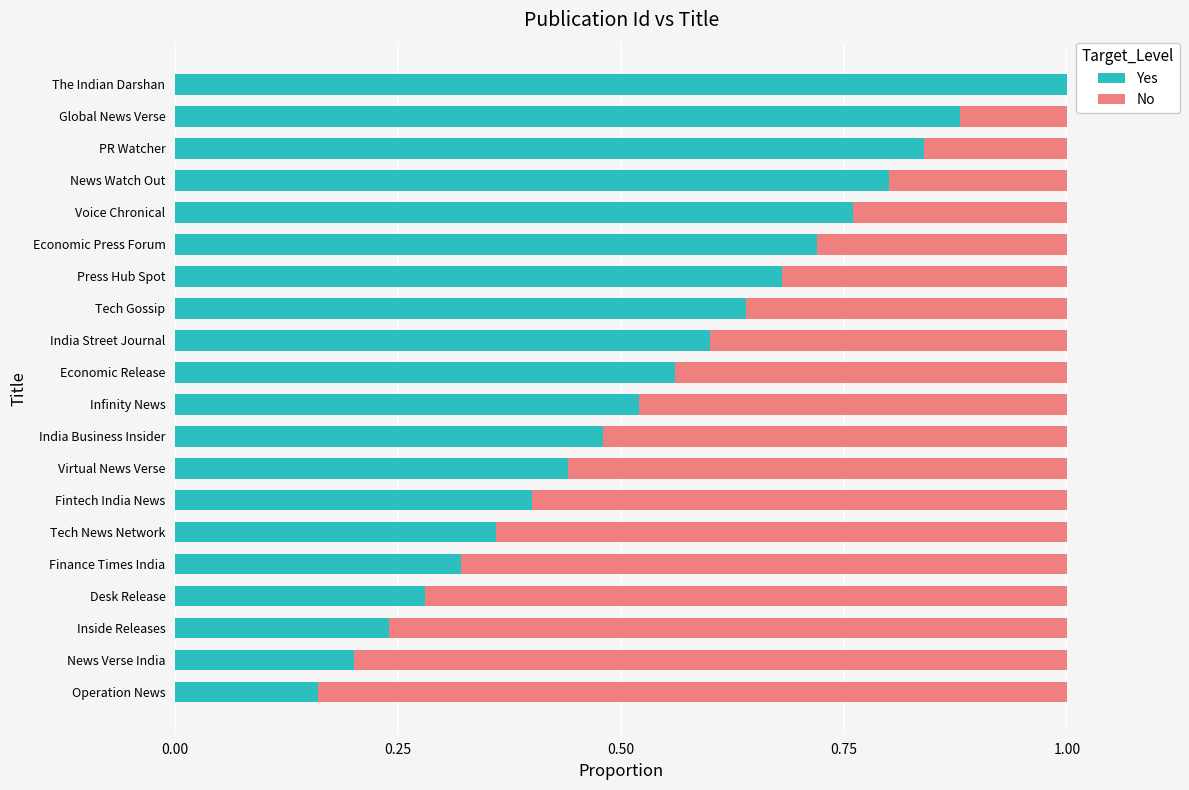

What is the maximum value for Yes?

1.0